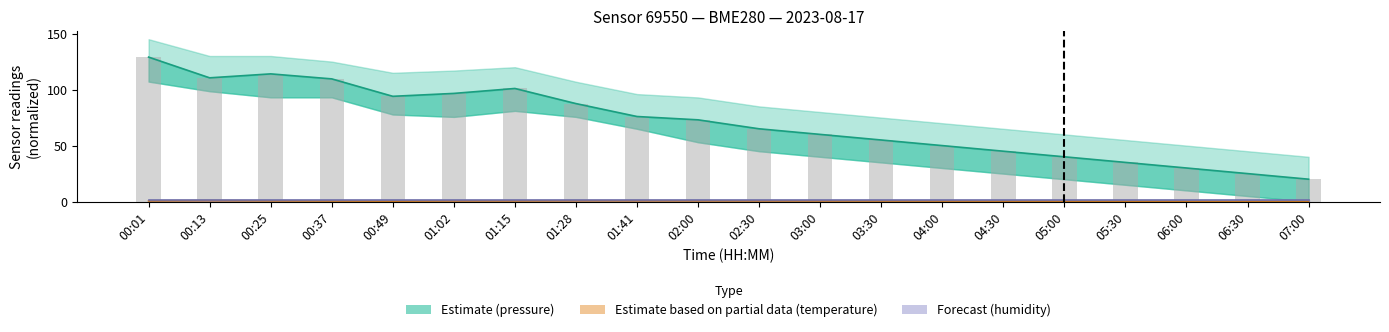

At 01:28, list the series in order from smallest to largest.

Temperature (Estimate partial), Humidity (Forecast), Pressure (Estimate)